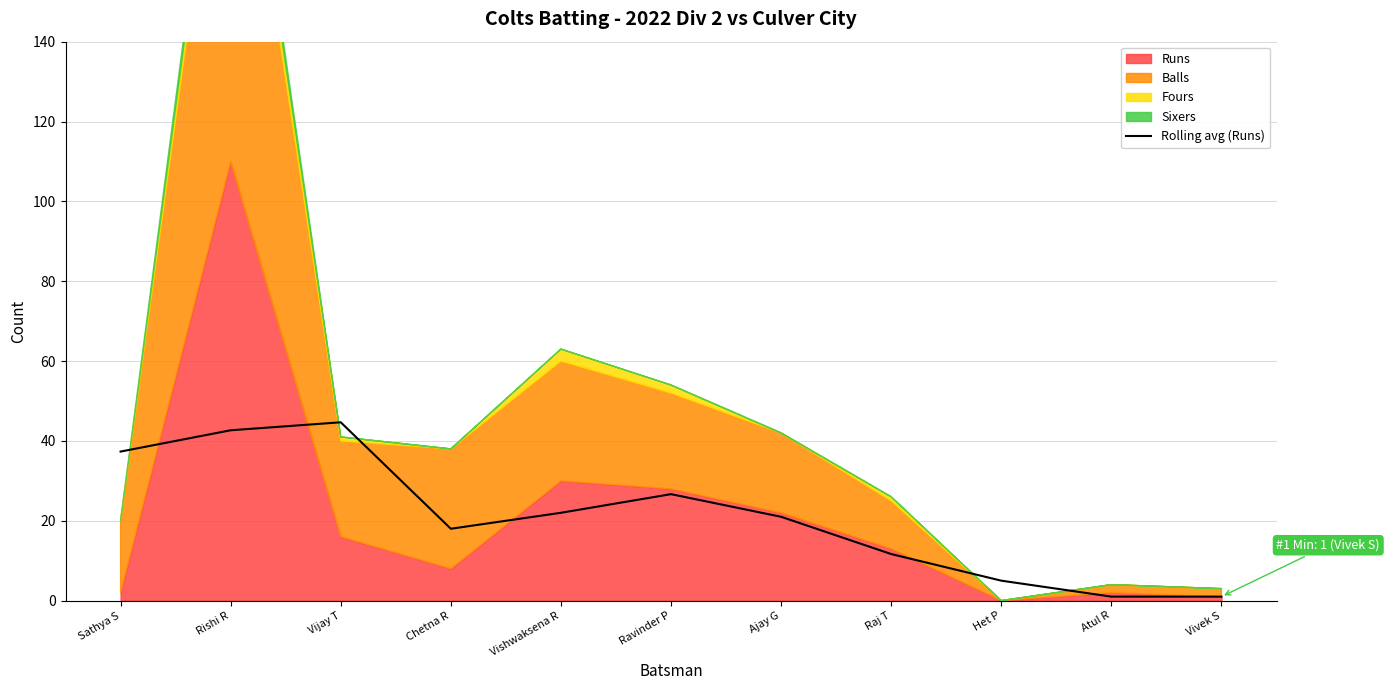

What position from the left is Het P?

9